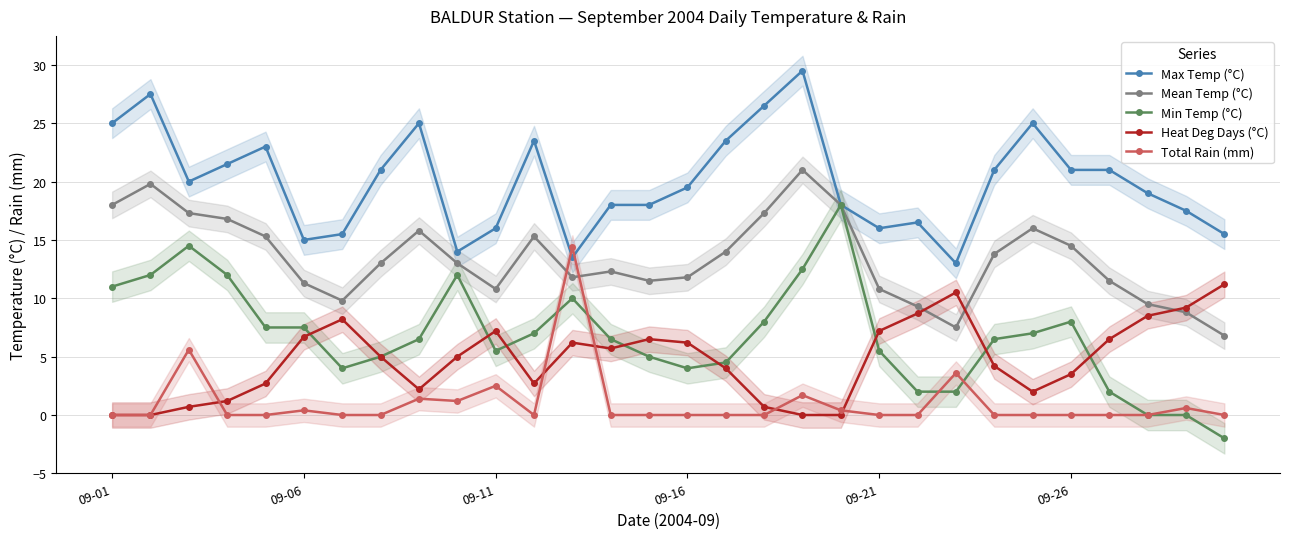

The Max Temp (°C) series shows 8.6 at 09-21. True or false?

False